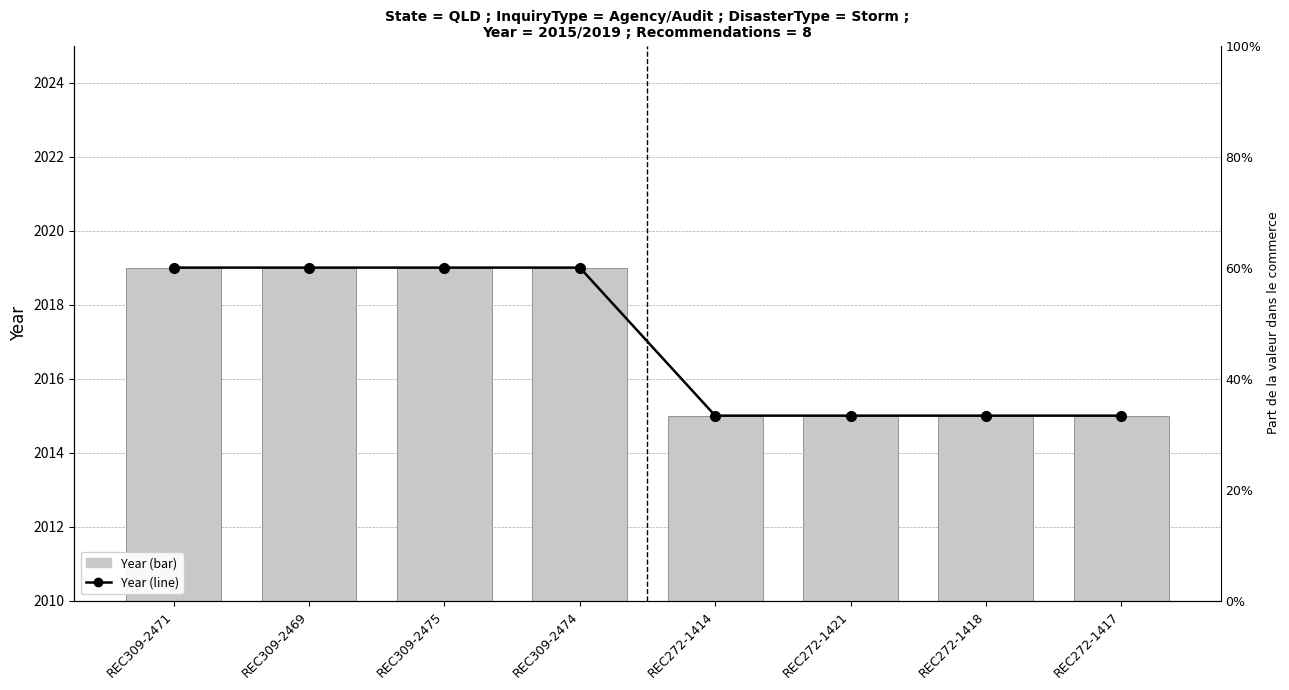

Which series changed the most between REC272-1421 and REC272-1418?

Year (trend)